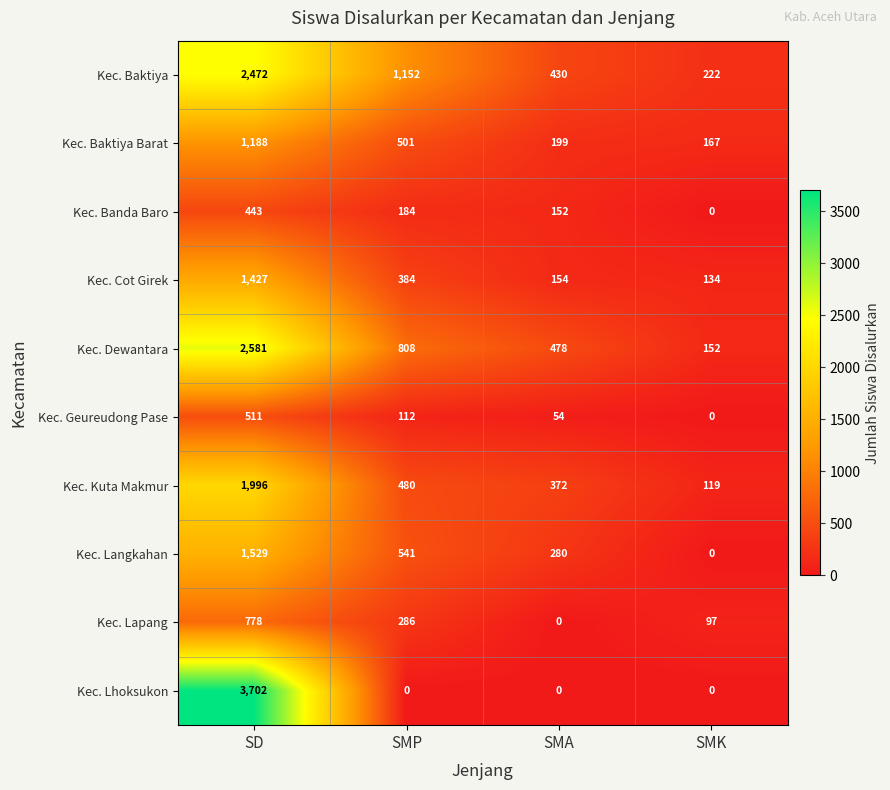

Between SD and SMA, which series saw the biggest shift?

Kec. Lhoksukon